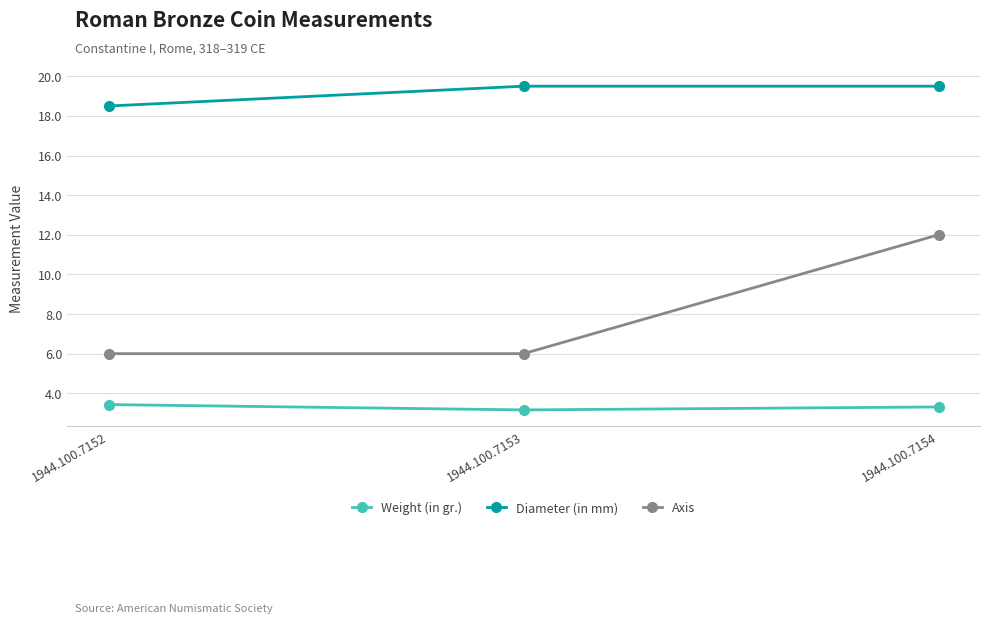

Which series has the widest spread of values?

Axis